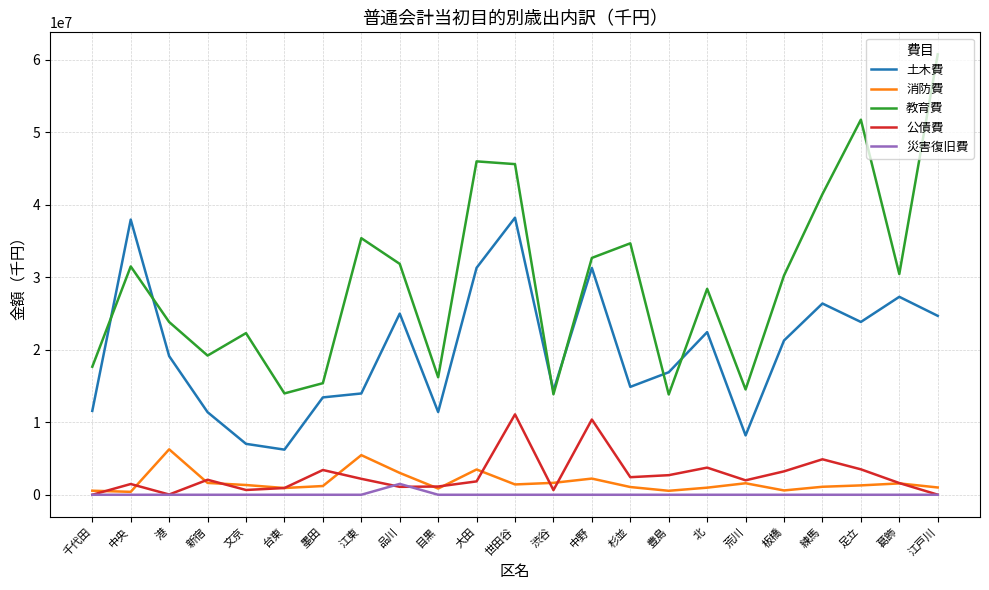

Is this an area chart (filled region under the line)?

No